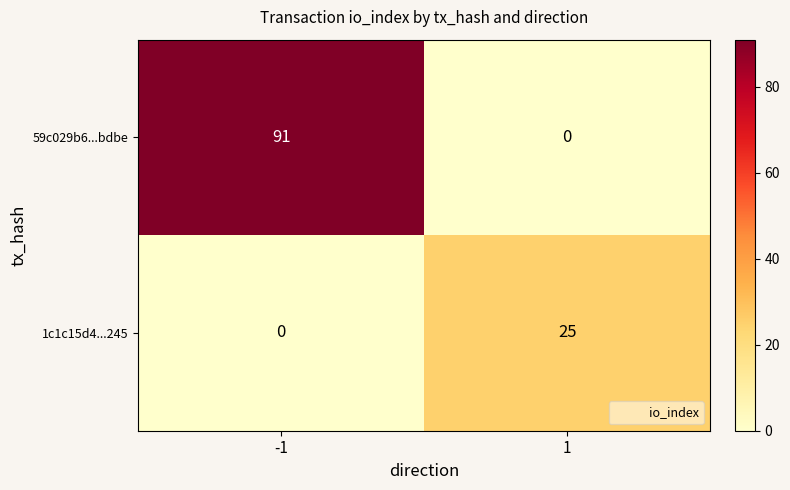

True or false: 59c029b6...bdbe has a value of -42 at 1.

False